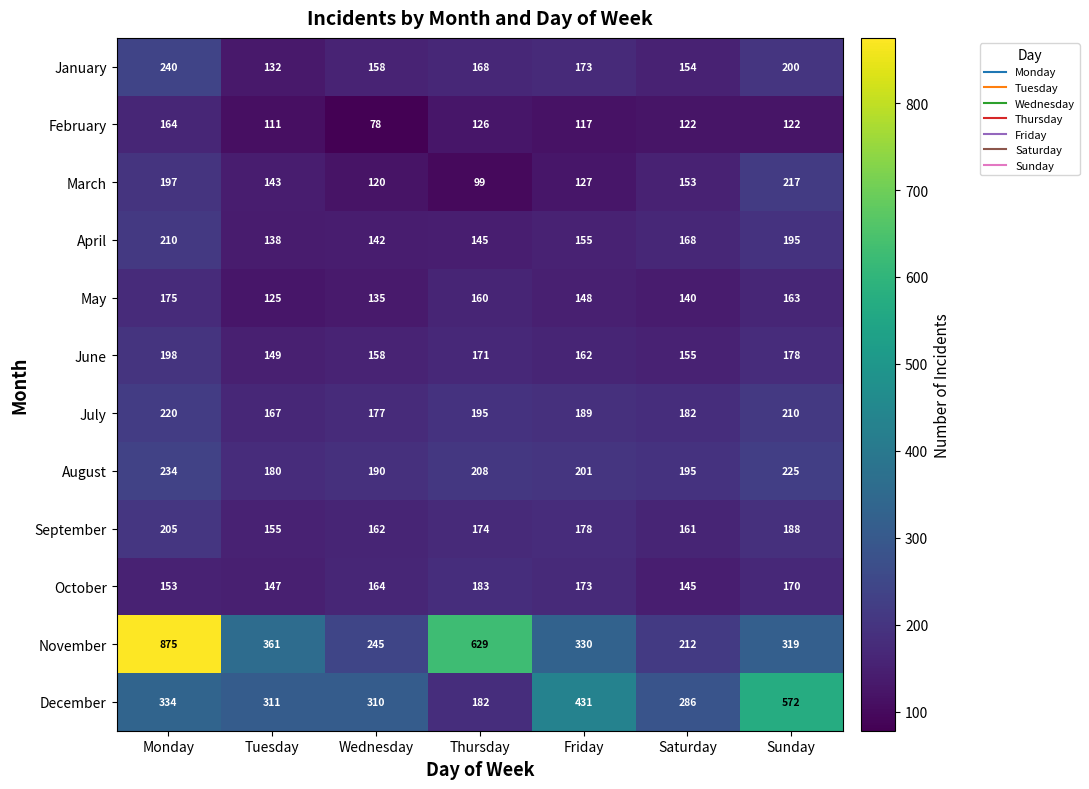

Is the value of June at Tuesday greater than the value of January at Wednesday?

No